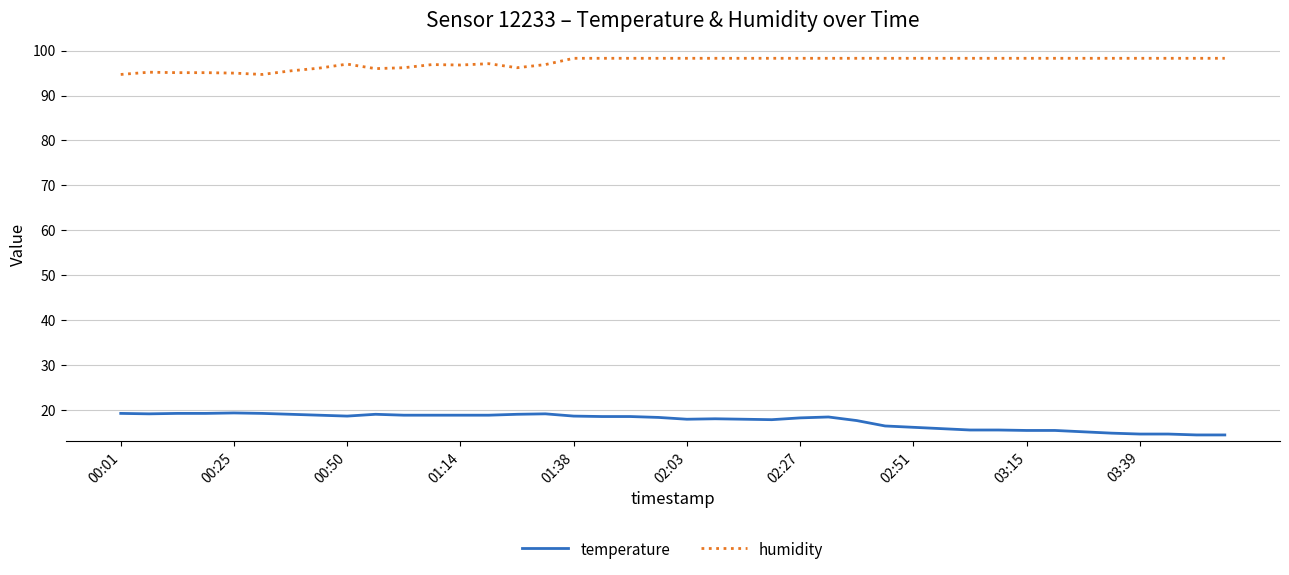

Which series has the largest total across all categories?

humidity